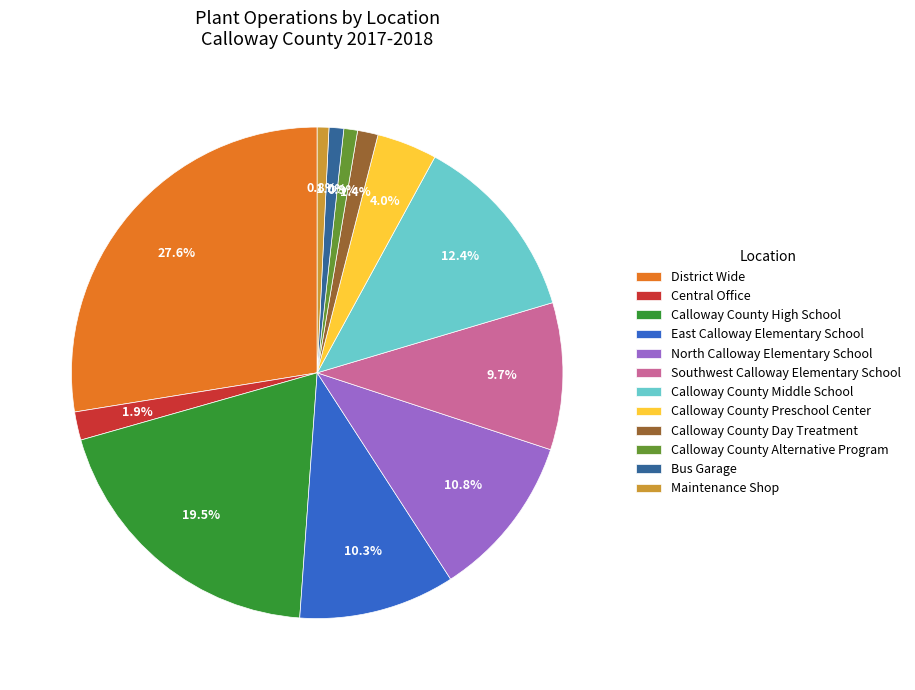

To the nearest percent, what is the average slice percentage?

8%